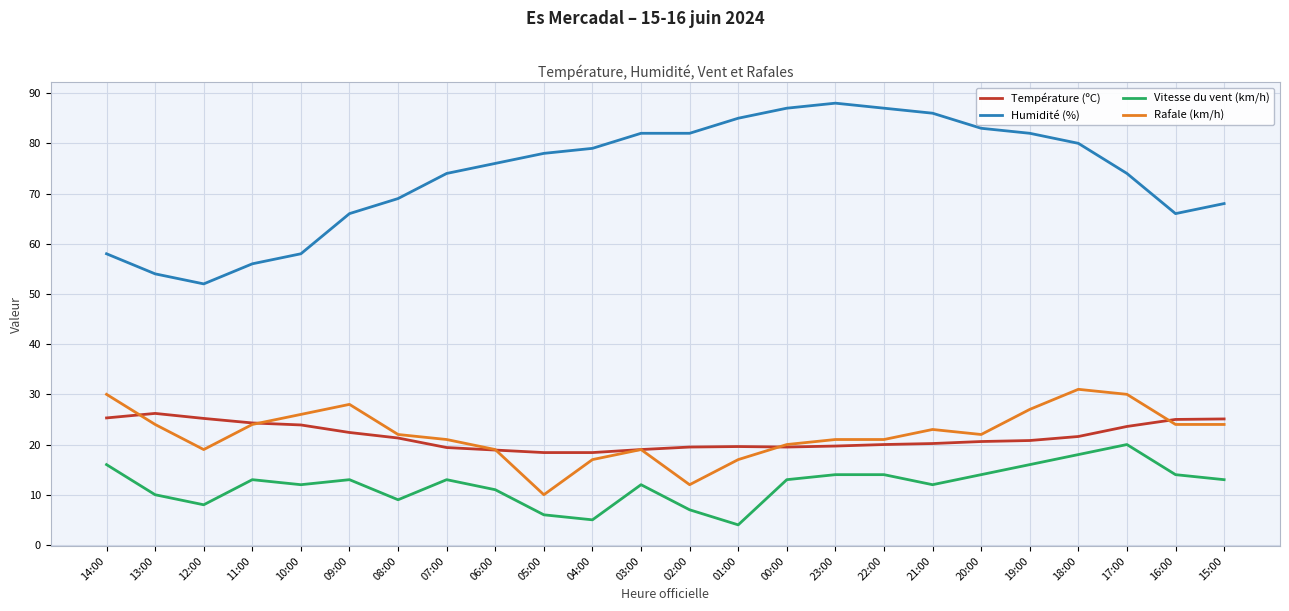

What is the difference between the highest and lowest values at 11:00?

43.0